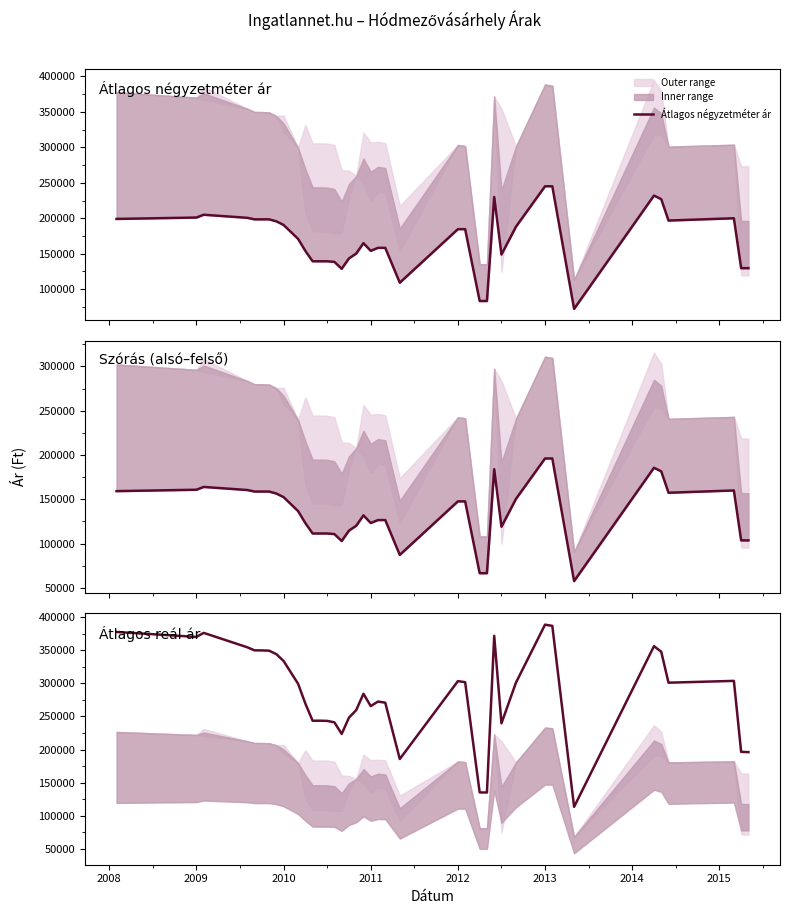

At how many categories does at least one series exceed 321663?

14